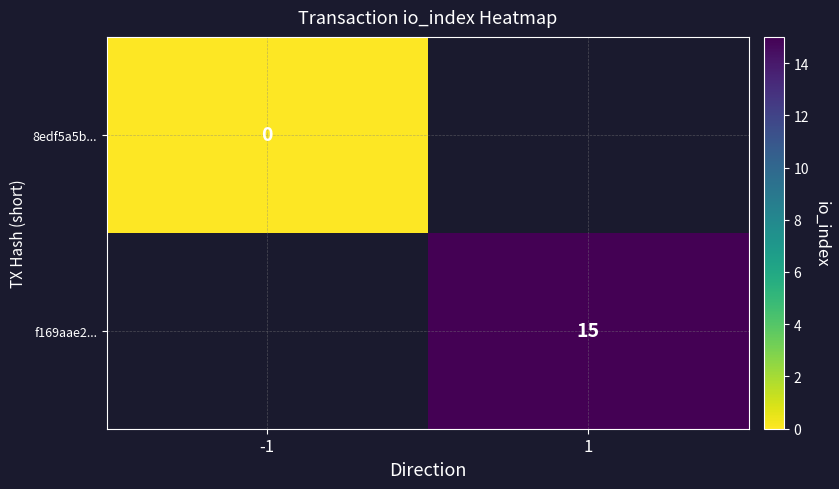

Which category has the lowest value across all series?

-1